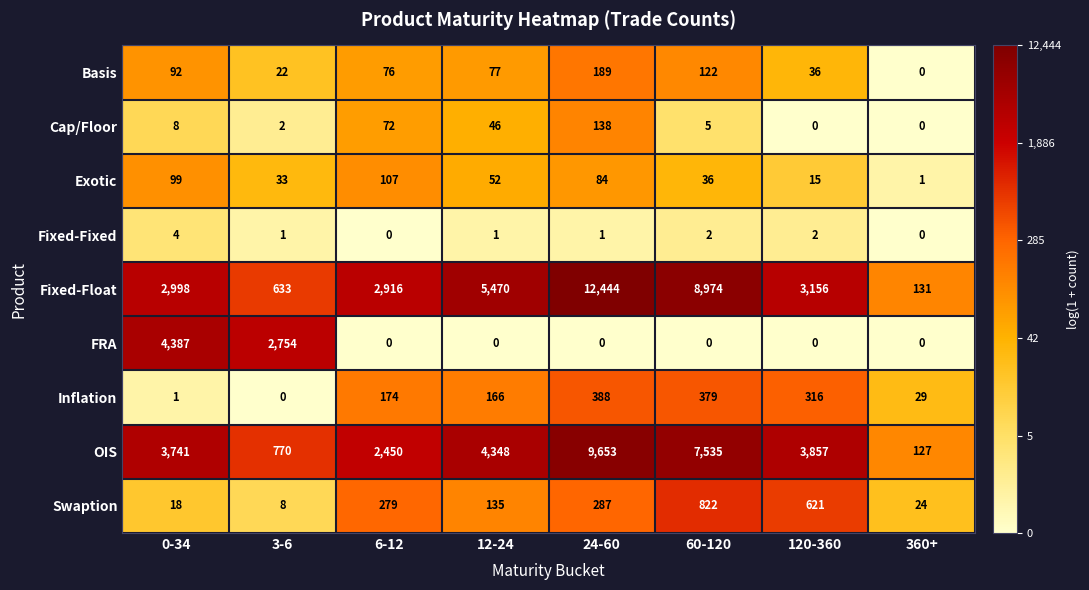

Read the Inflation value at 6-12, to the nearest 10.

170